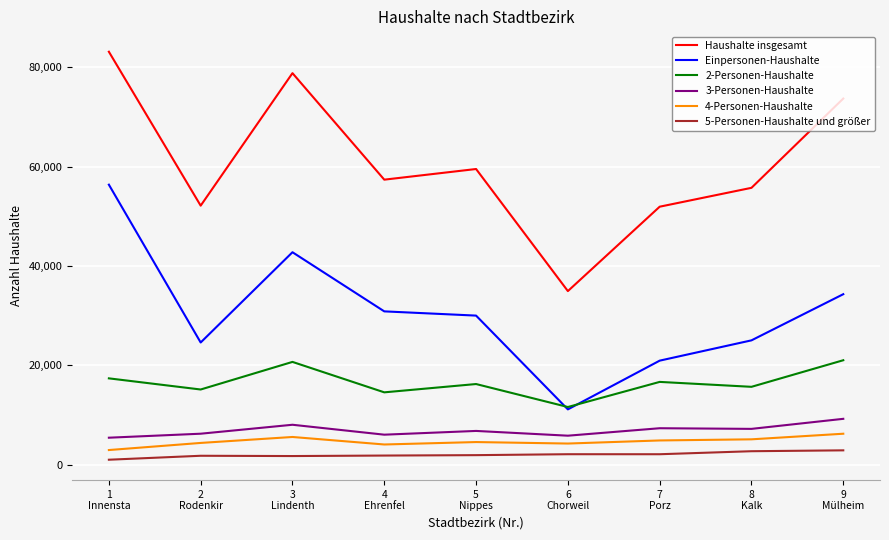

What is the difference between the maximum and minimum values in the 5-Personen-Haushalte und größer series?

1888